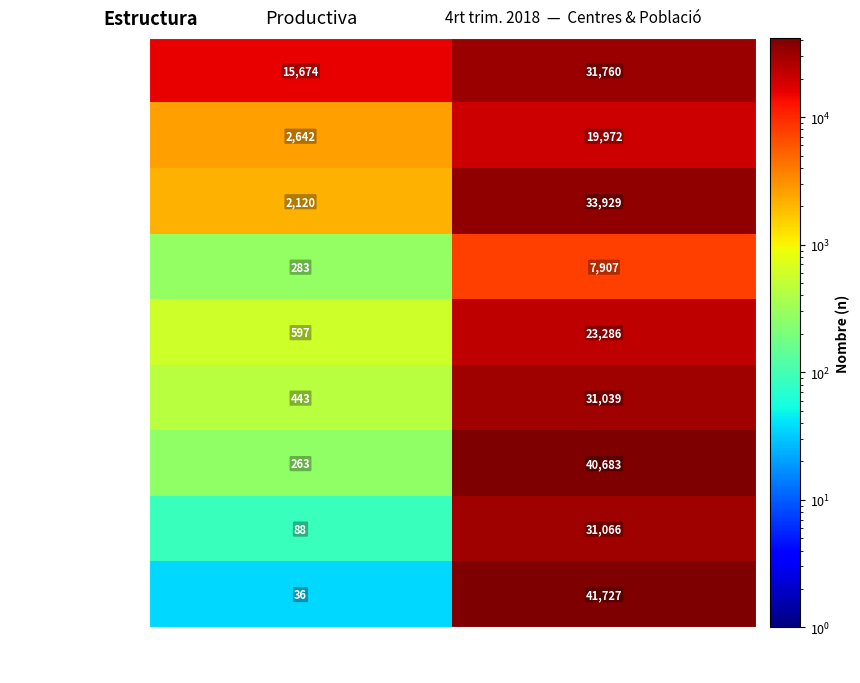

What is the sum of all de 26 a 30 assal. values?

8190